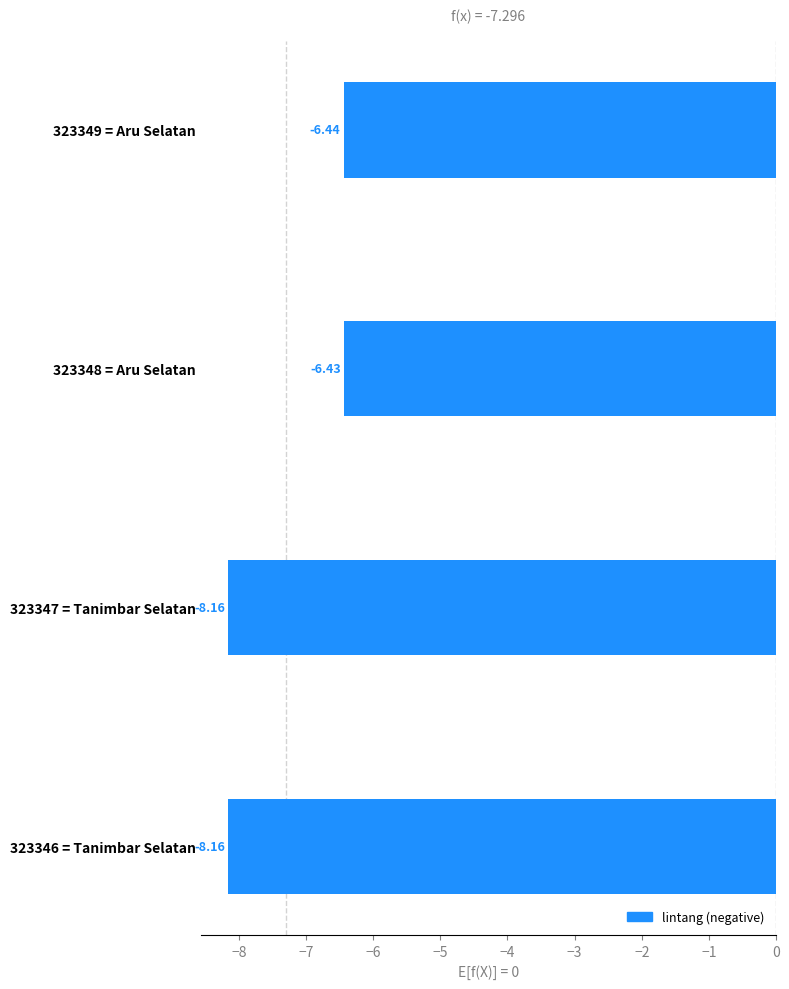

Between 323347 = Tanimbar Selatan and 323349 = Aru Selatan, which is larger?

323349 = Aru Selatan